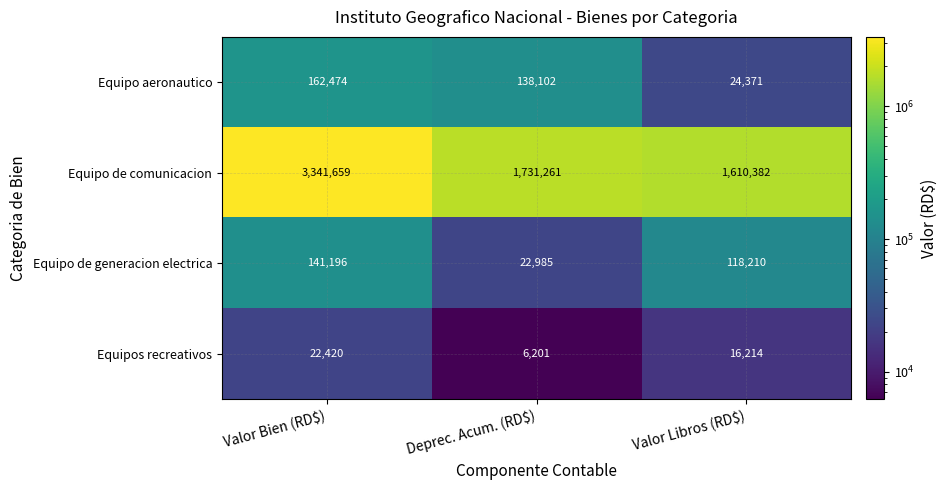

Which series has the widest spread of values?

Equipo de comunicacion